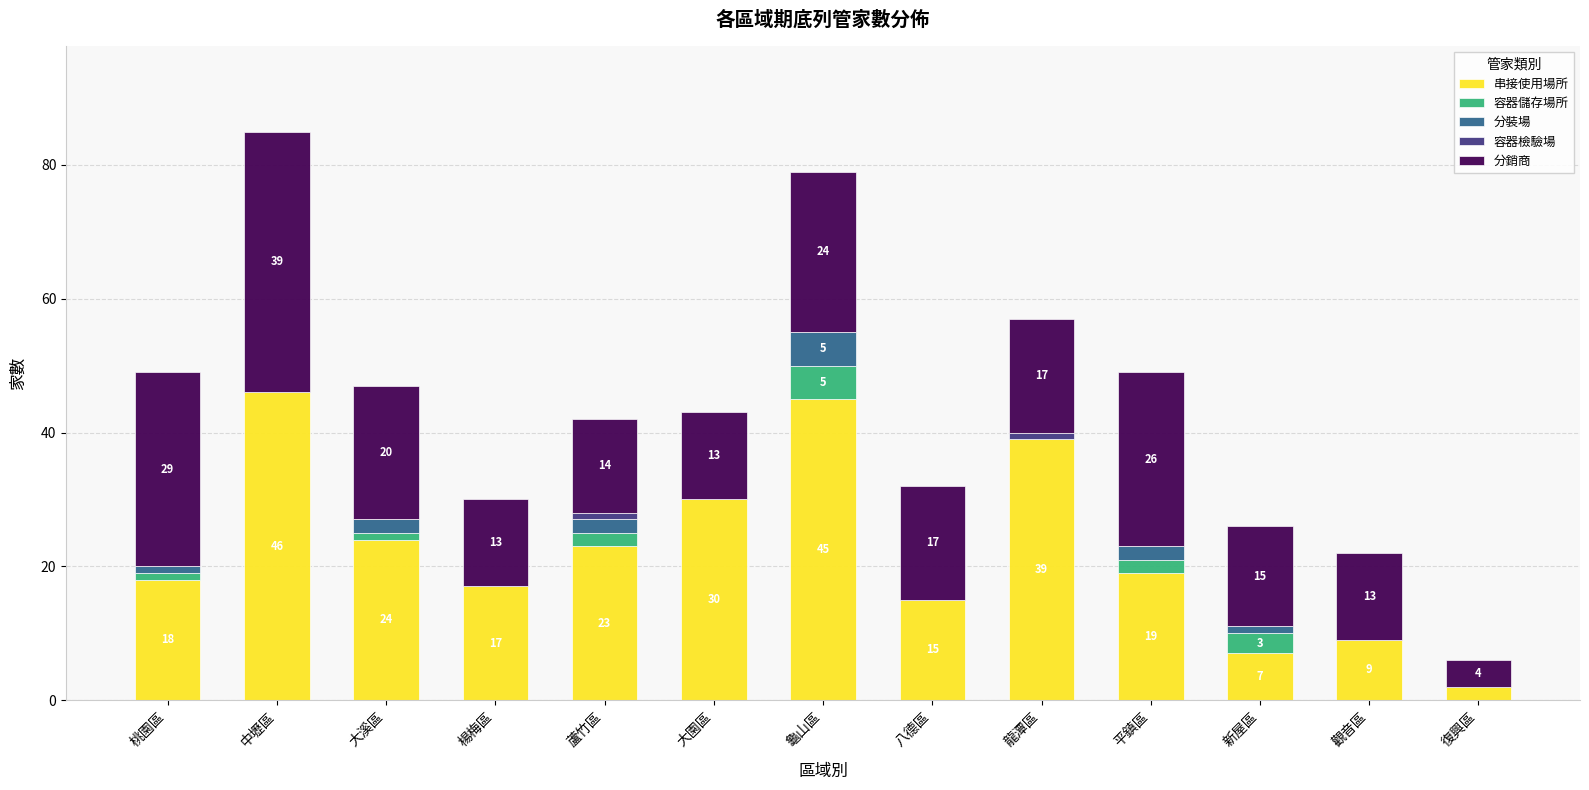

True or false: 串接使用場所 has a value of 7 at 新屋區.

True